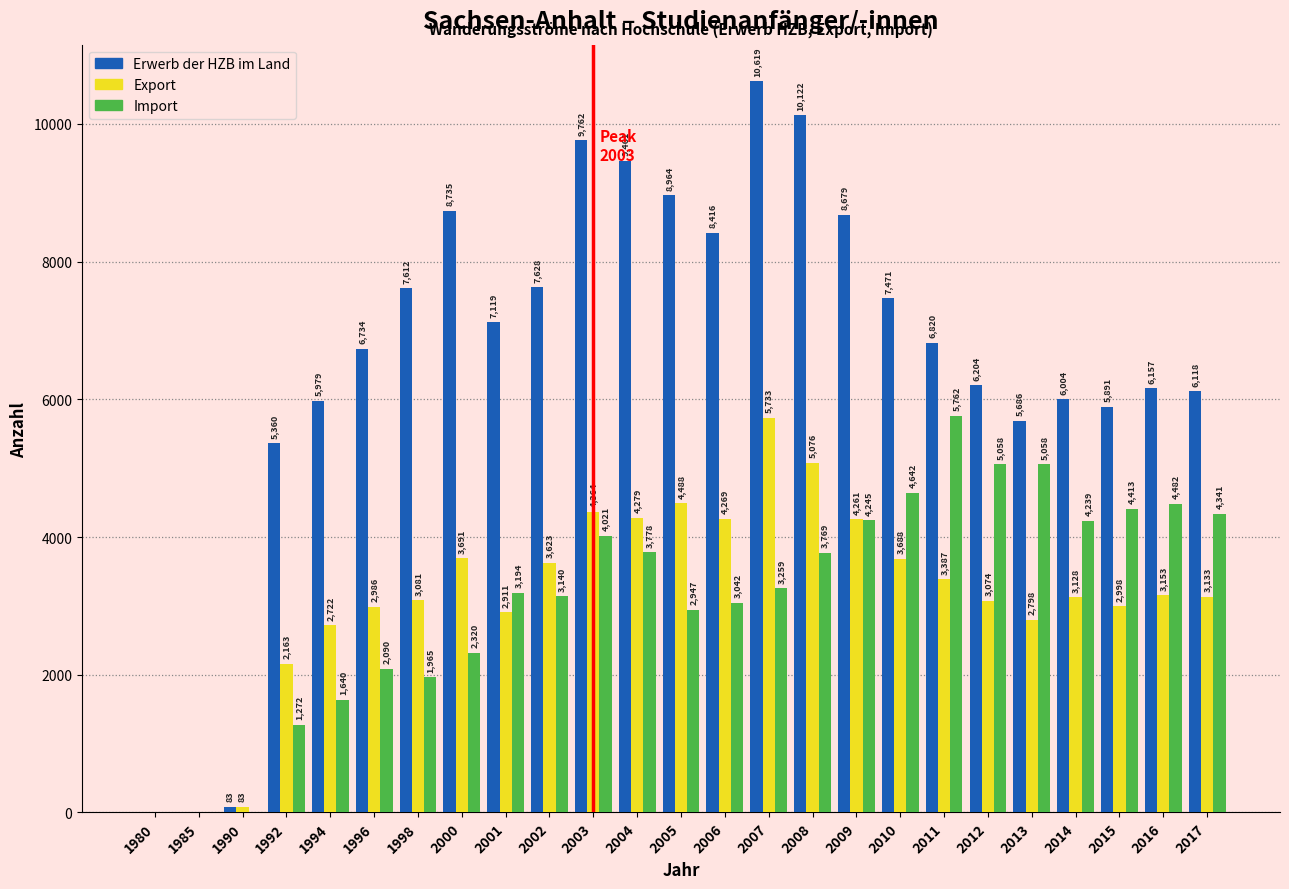

Reading left to right, list all the values displayed in this chart.

Erwerb der HZB im Land: 1980=0	1985=0	1990=83	1992=5360	1994=5979	1996=6734	1998=7612	2000=8735	2001=7119	2002=7628	2003=9762	2004=9461	2005=8964	2006=8416	2007=10619	2008=10122	2009=8679	2010=7471	2011=6820	2012=6204	2013=5686	2014=6004	2015=5891	2016=6157	2017=6118
Export: 1980=0	1985=0	1990=83	1992=2163	1994=2722	1996=2986	1998=3081	2000=3691	2001=2911	2002=3623	2003=4364	2004=4279	2005=4488	2006=4269	2007=5733	2008=5076	2009=4261	2010=3688	2011=3387	2012=3074	2013=2798	2014=3128	2015=2998	2016=3153	2017=3133
Import: 1980=0	1985=0	1990=0	1992=1272	1994=1640	1996=2090	1998=1965	2000=2320	2001=3194	2002=3140	2003=4021	2004=3778	2005=2947	2006=3042	2007=3259	2008=3769	2009=4245	2010=4642	2011=5762	2012=5058	2013=5058	2014=4239	2015=4413	2016=4482	2017=4341